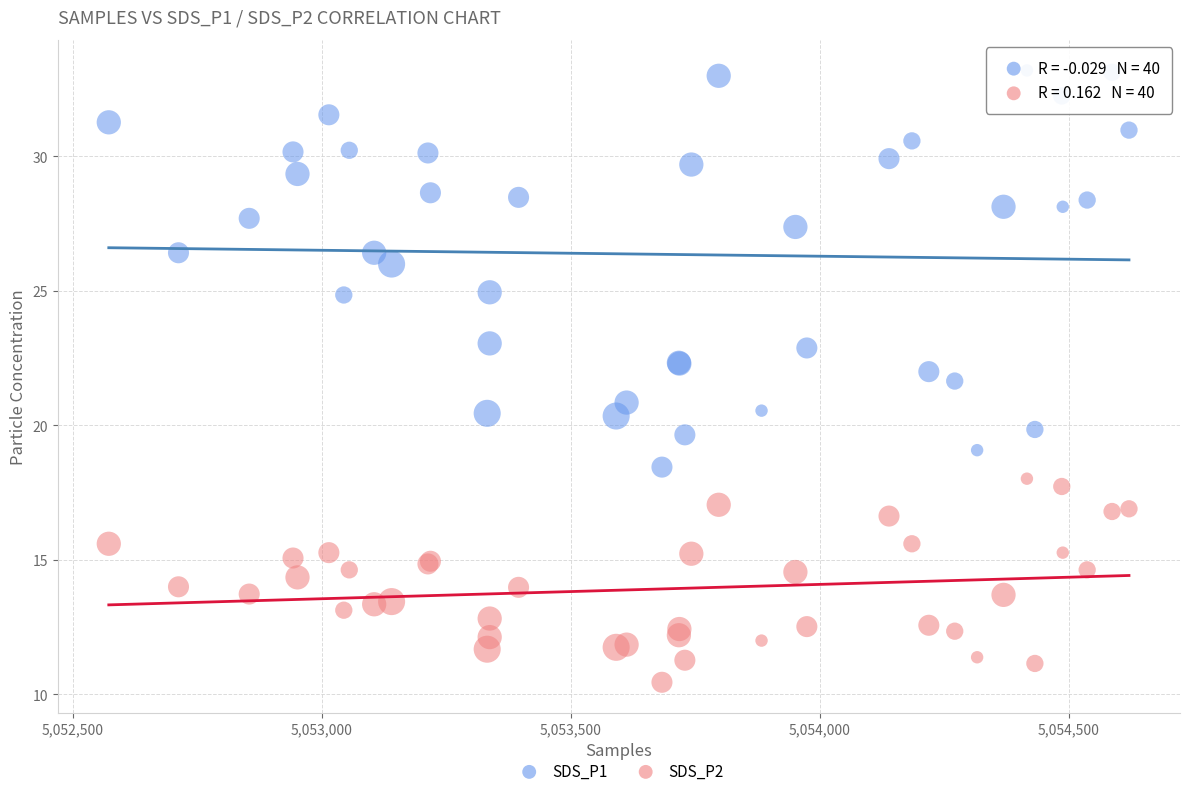

Which series contains the highest Y value?

SDS_P1